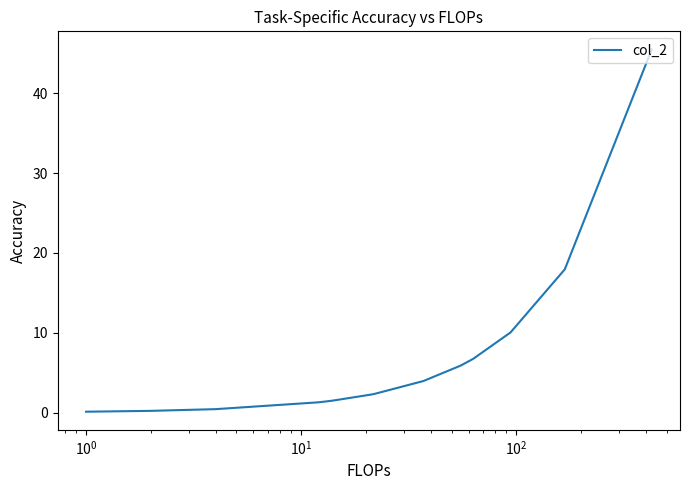

Count the number of categories in the chart.

18